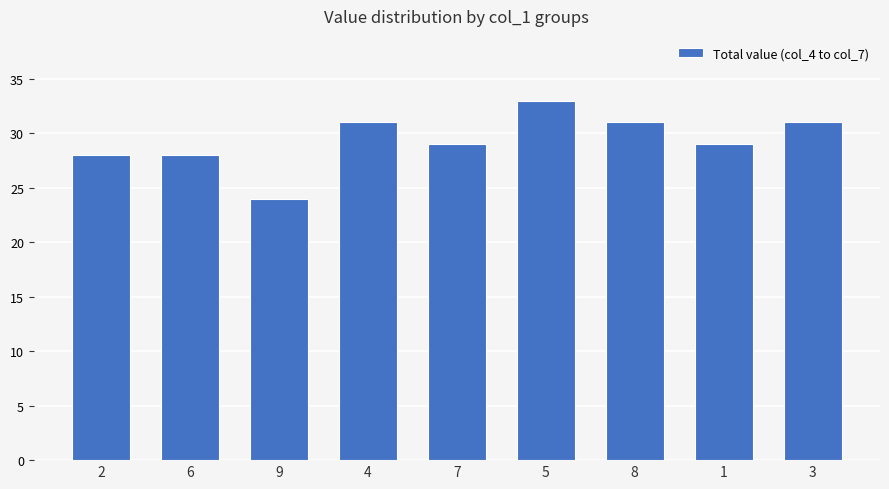

Read the value at 5.

33